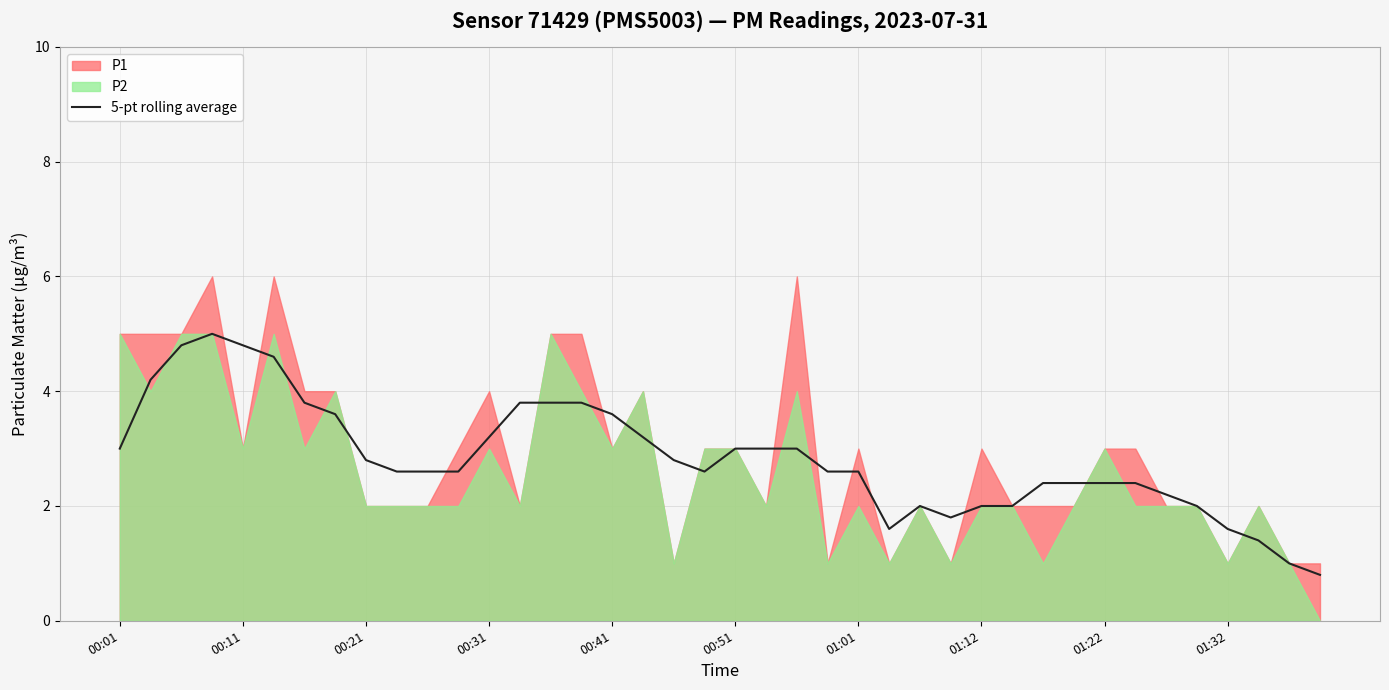

Is it true that the value at 27 is 1.8?

True